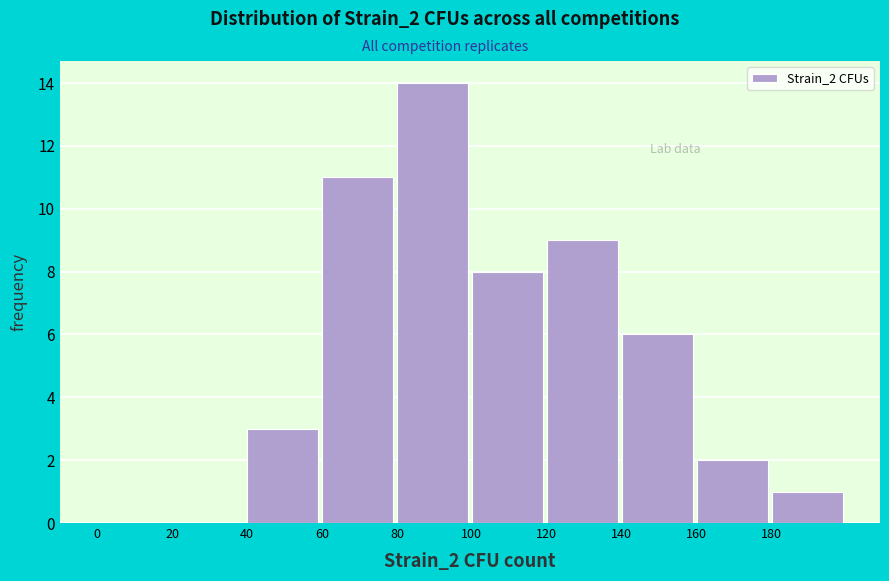

Over which range of the x-axis is the bar tallest?

80 to 100